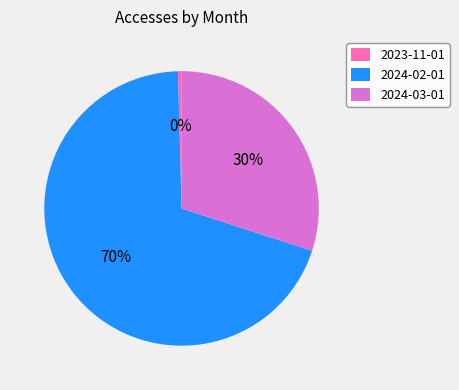

The 2023-11-01 slice represents 0% of the pie. True or false?

True